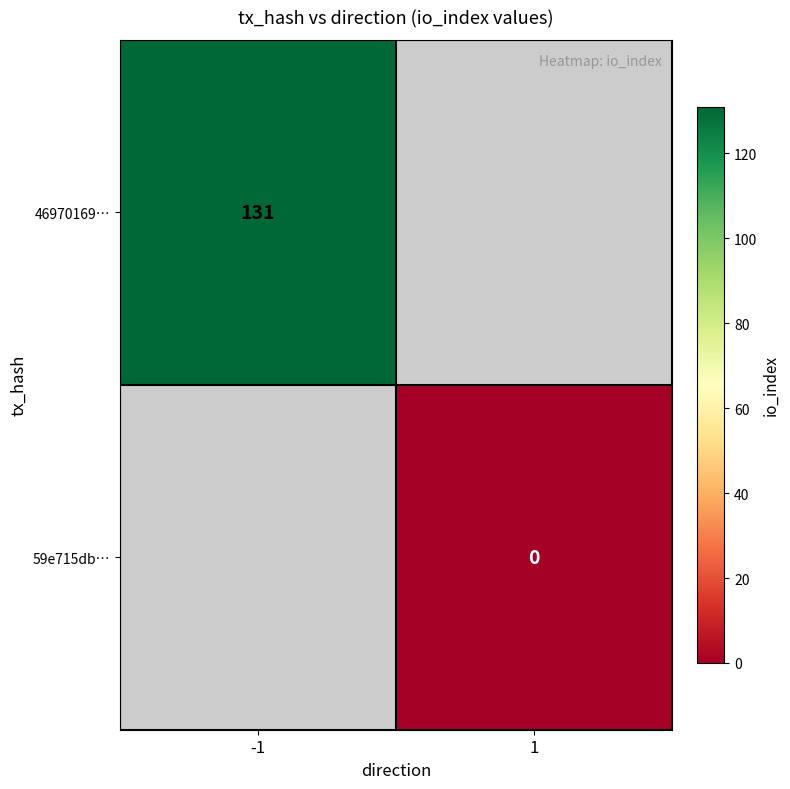

Count the number of categories in the chart.

2